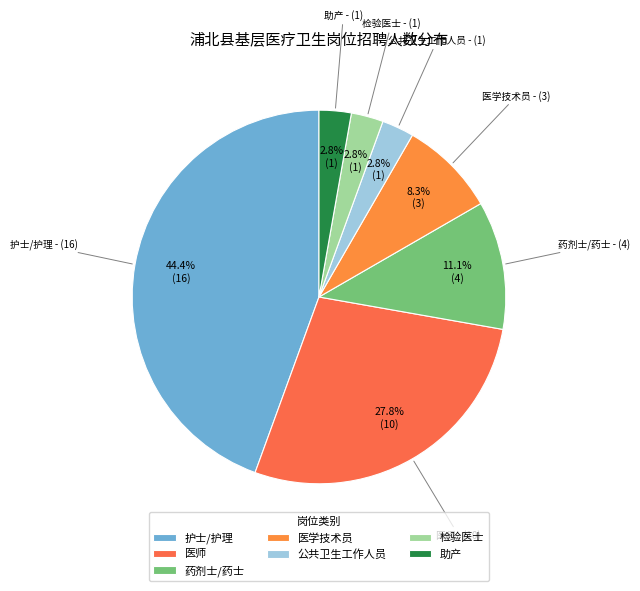

What is the total percentage of 检验医士 and 护士/护理?

47.2%